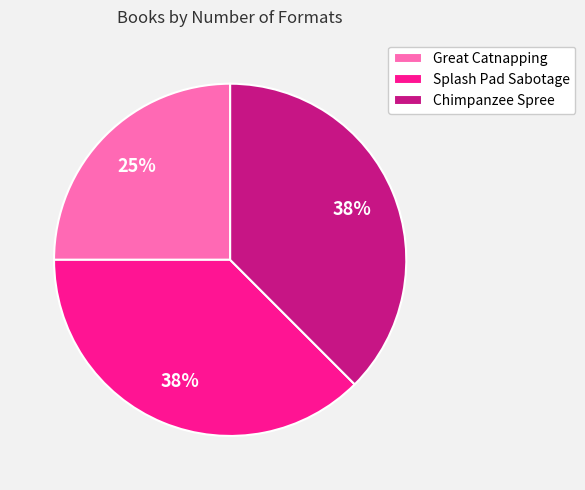

To the nearest percent, what is the combined percentage of Splash Pad Sabotage and Chimpanzee Spree?

75%